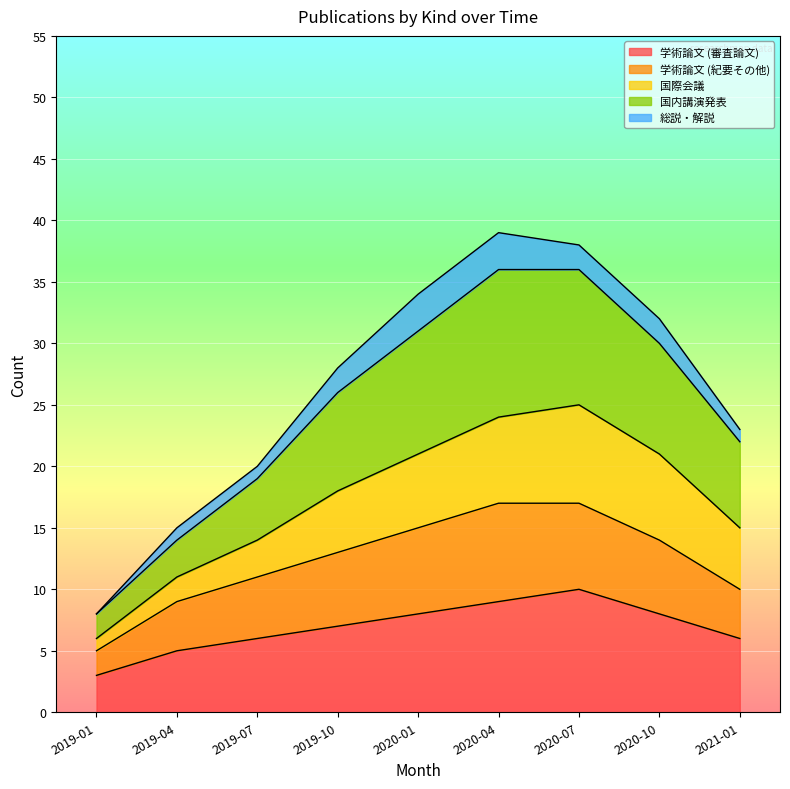

What is the difference between the maximum and minimum values in the 学術論文 (審査論文) series?

7